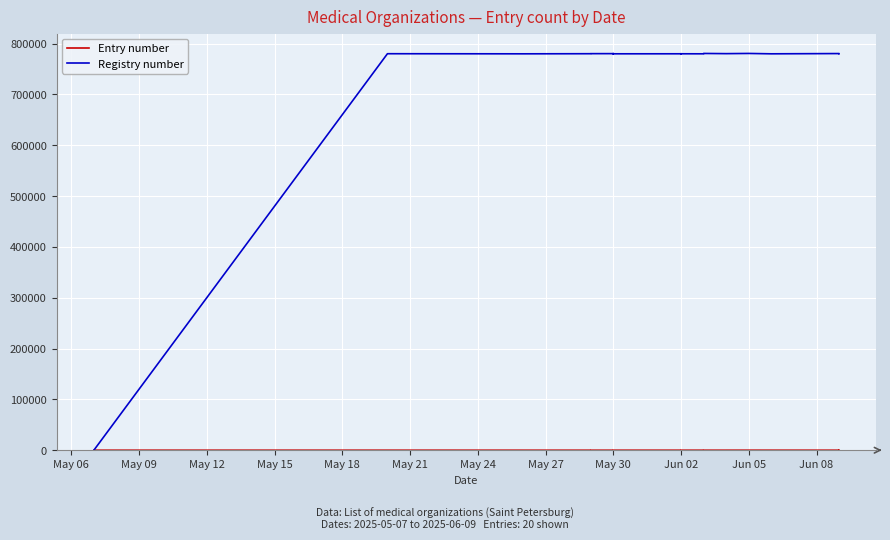

Which series has the largest range (max minus min)?

Registry number